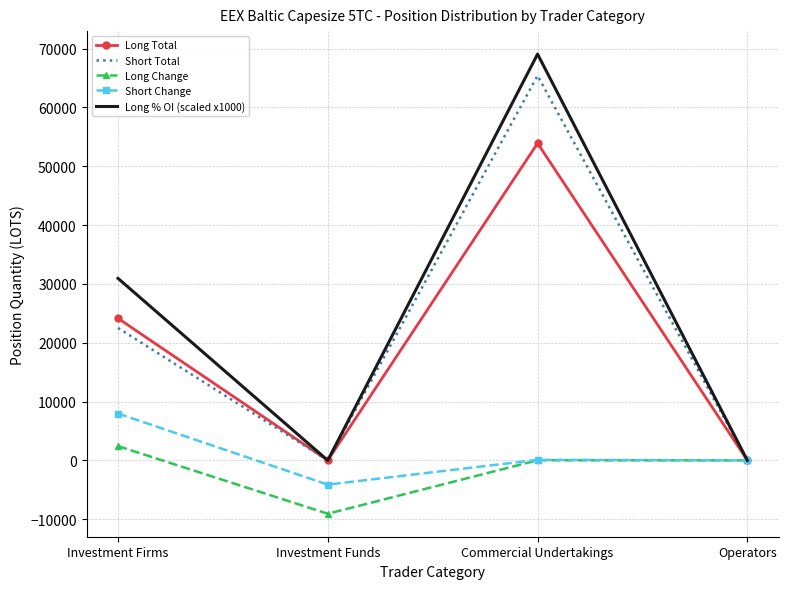

At which category is the sum across all series the highest?

Commercial Undertakings